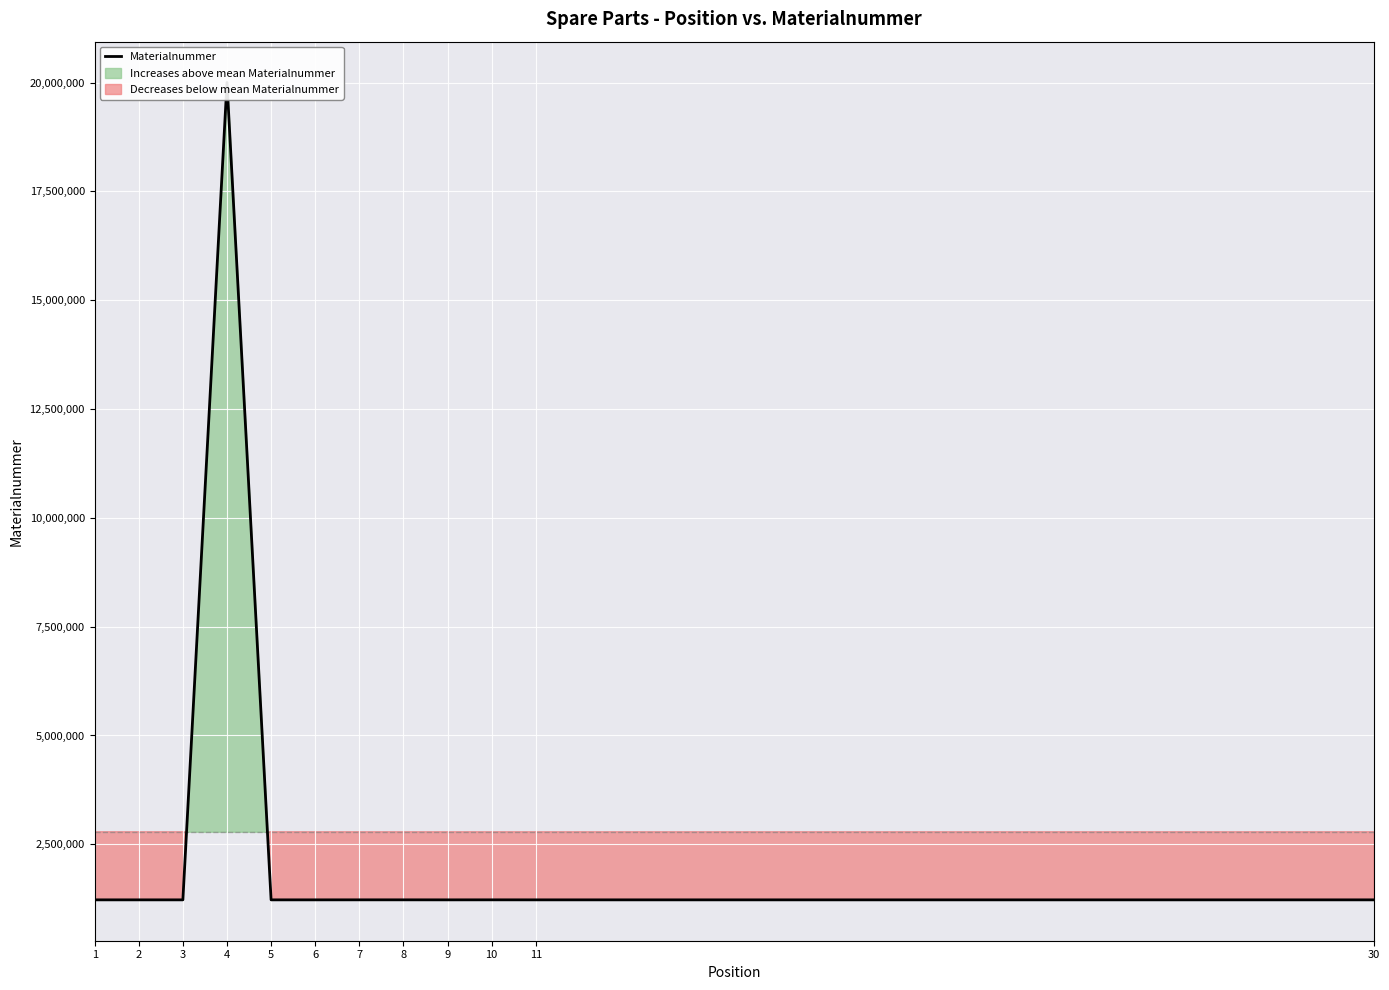

List the labels in order of value, smallest first.

1, 3, 30, 6, 9, 5, 2, 11, 10, 7, 8, 4